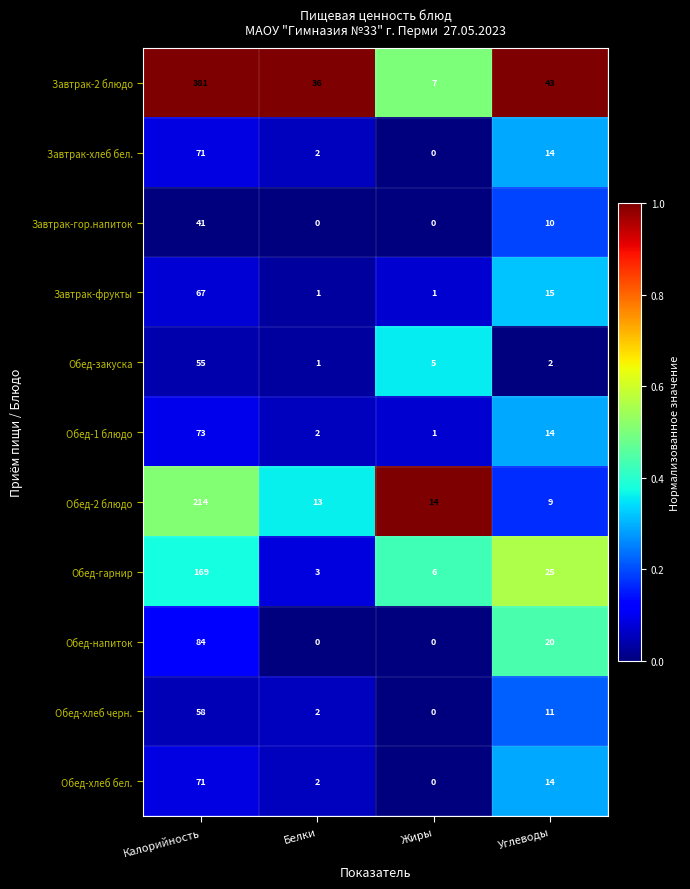

Between Калорийность and Белки, which series saw the biggest shift?

Завтрак-2 блюдо